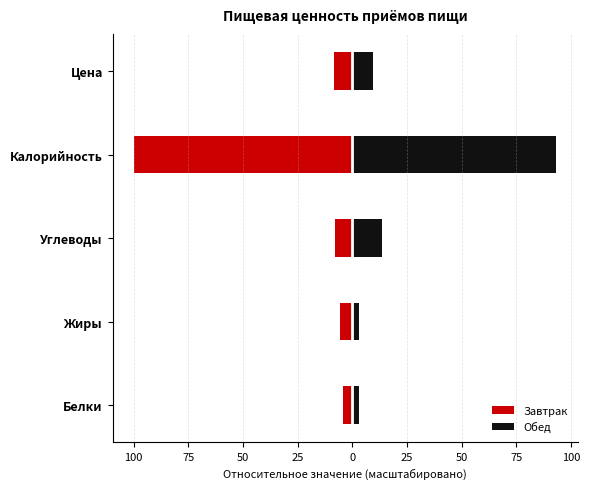

True or false: Завтрак has a value of -7.9 at Углеводы.

True